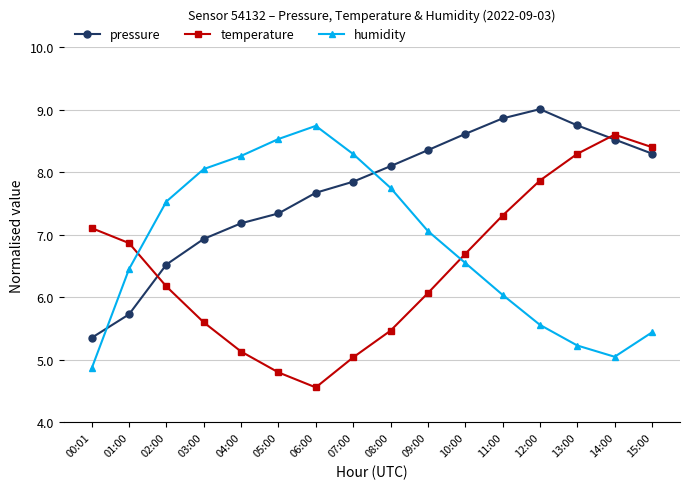

At which label is humidity closest to 6?

11:00